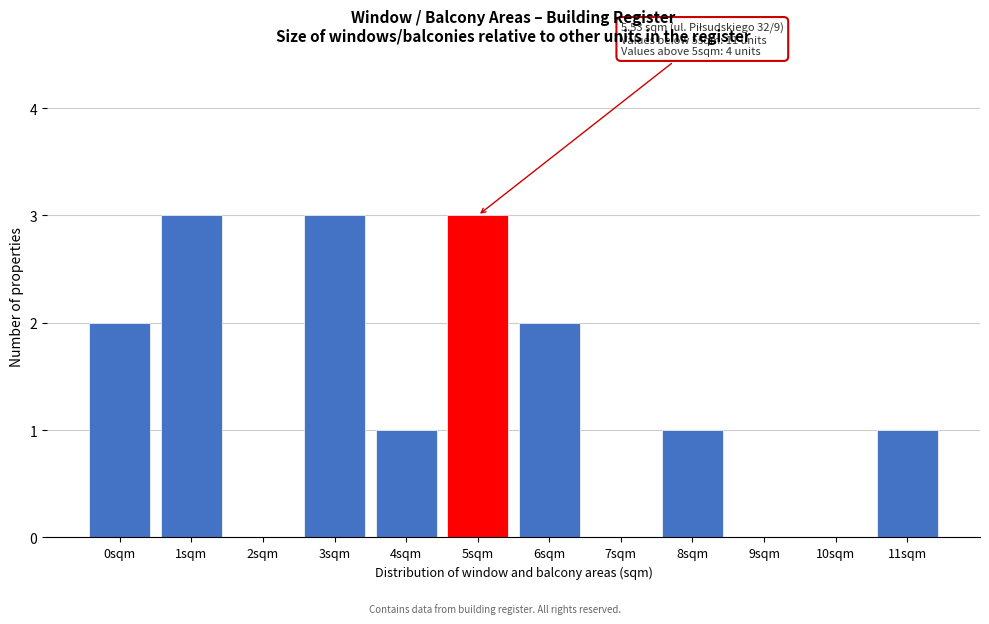

Reading left to right, what are all the values shown in this chart?

0sqm=2	1sqm=3	2sqm=0	3sqm=3	4sqm=1	5sqm=3	6sqm=2	7sqm=0	8sqm=1	9sqm=0	10sqm=0	11sqm=1